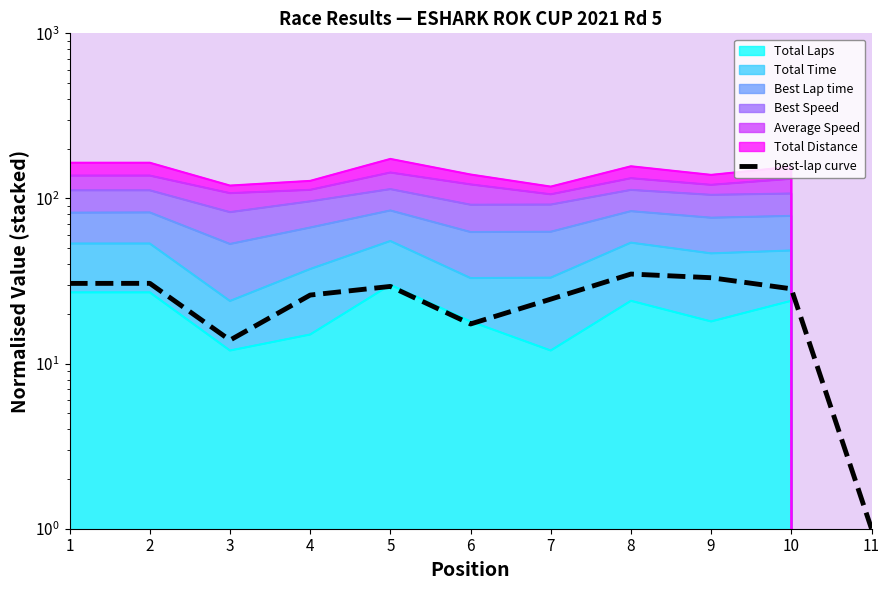

True or false: the data has more than 1 interior local peaks.

True